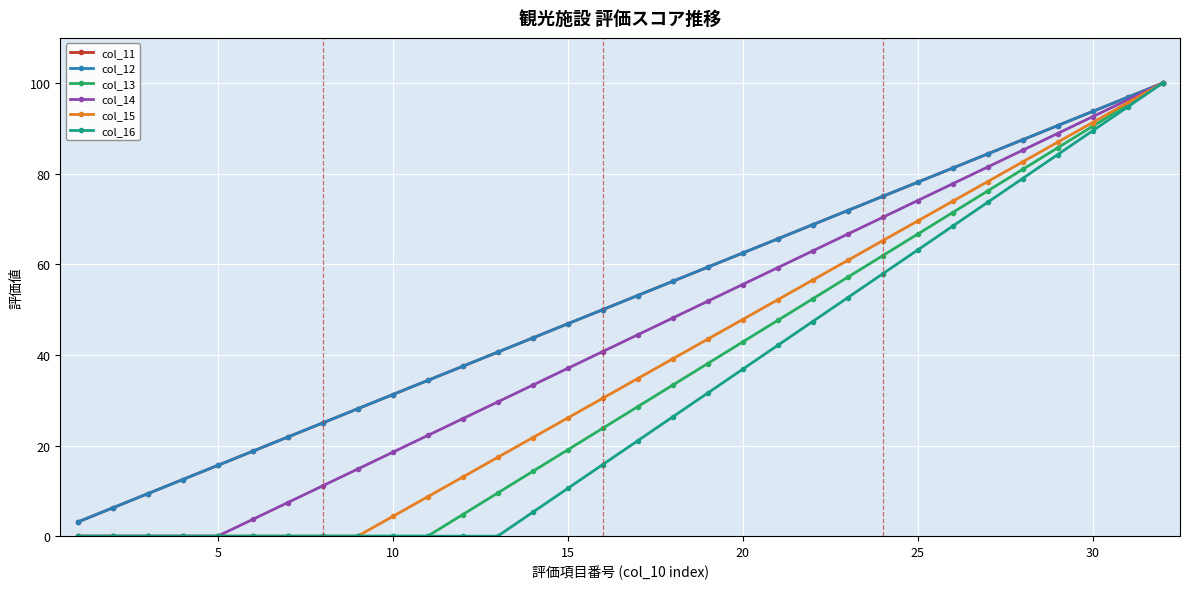

Does the chart have visible grid lines?

Yes